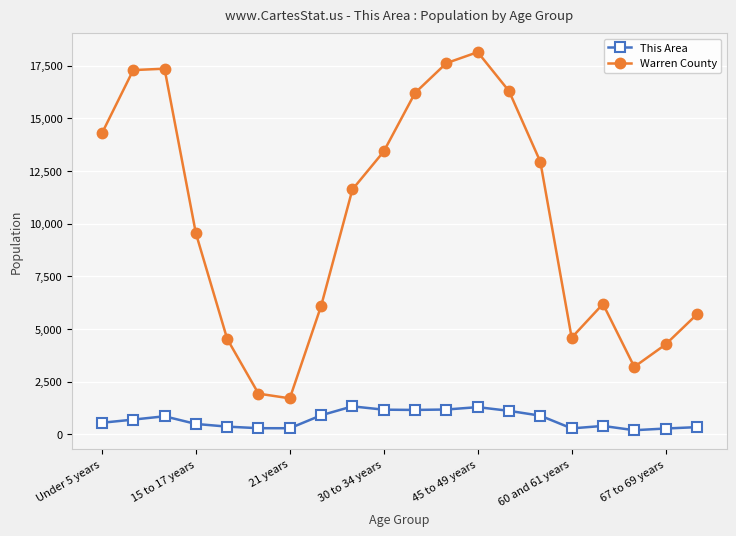

True or false: This Area and Warren County intersect in this chart.

False